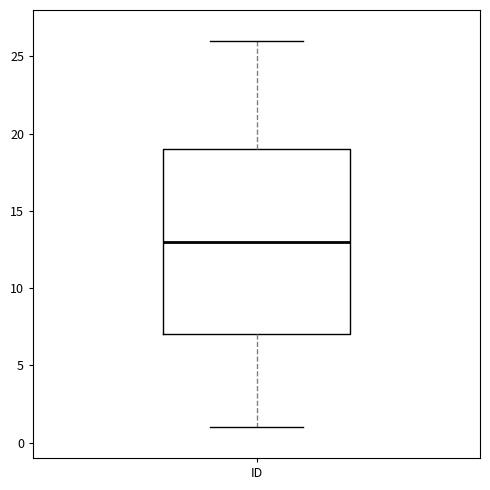

Transcribe this box plot: give where the median line is, the range the box spans, and where the two whiskers end, as read against the y-axis. The values are not printed on the chart, so give them approximately, as read against the axis.

median 13, box 7 to 19, whiskers 1 to 26